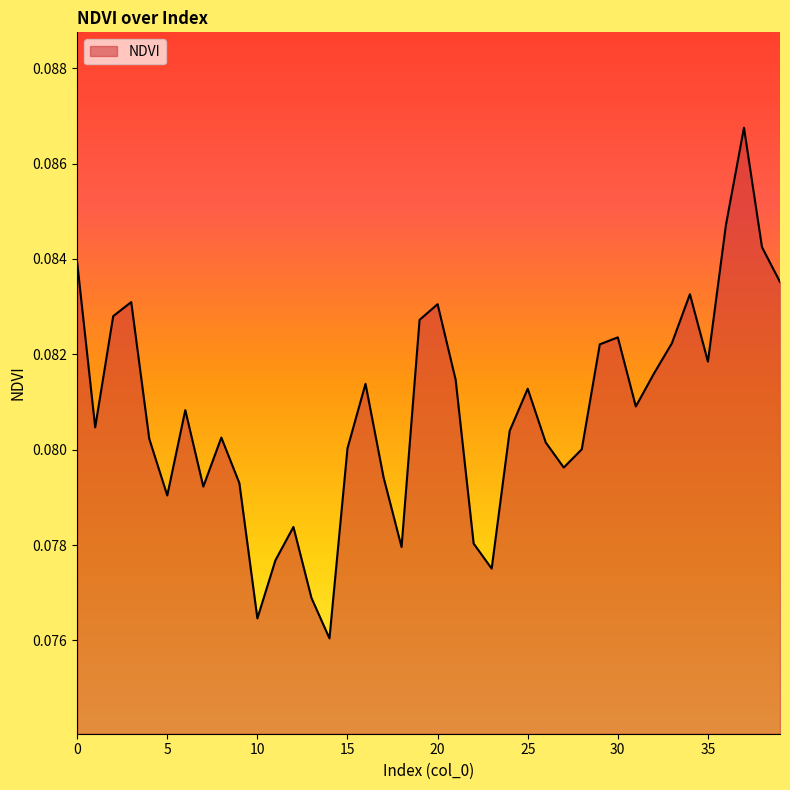

True or false: the data has more than 1 interior local peaks.

True